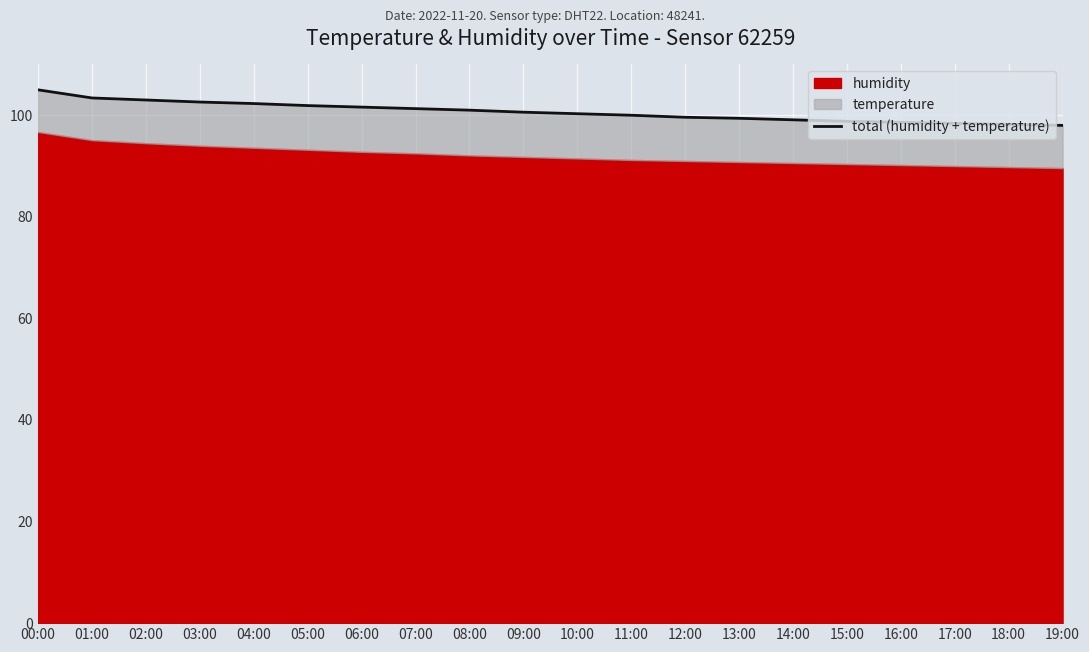

The value at 03:00 is 42.5. True or false?

False